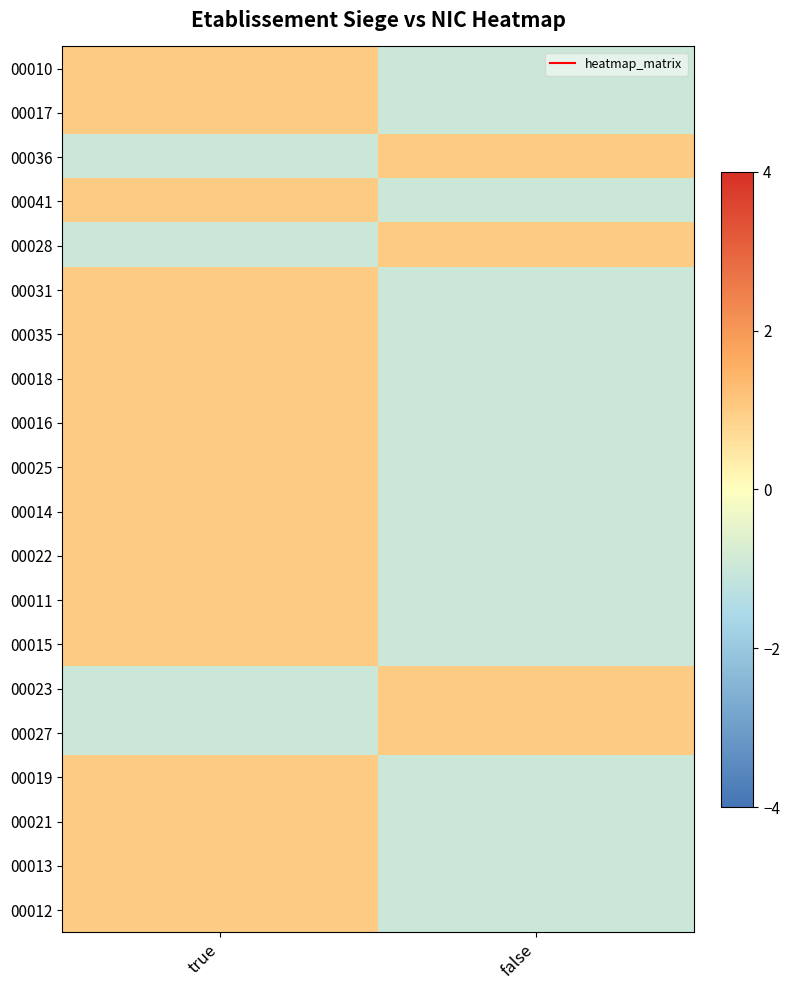

Reading left to right, extract all data points from this chart.

00010: true=1	false=-1
00017: true=1	false=-1
00036: true=-1	false=1
00041: true=1	false=-1
00028: true=-1	false=1
00031: true=1	false=-1
00035: true=1	false=-1
00018: true=1	false=-1
00016: true=1	false=-1
00025: true=1	false=-1
00014: true=1	false=-1
00022: true=1	false=-1
00011: true=1	false=-1
00015: true=1	false=-1
00023: true=-1	false=1
00027: true=-1	false=1
00019: true=1	false=-1
00021: true=1	false=-1
00013: true=1	false=-1
00012: true=1	false=-1